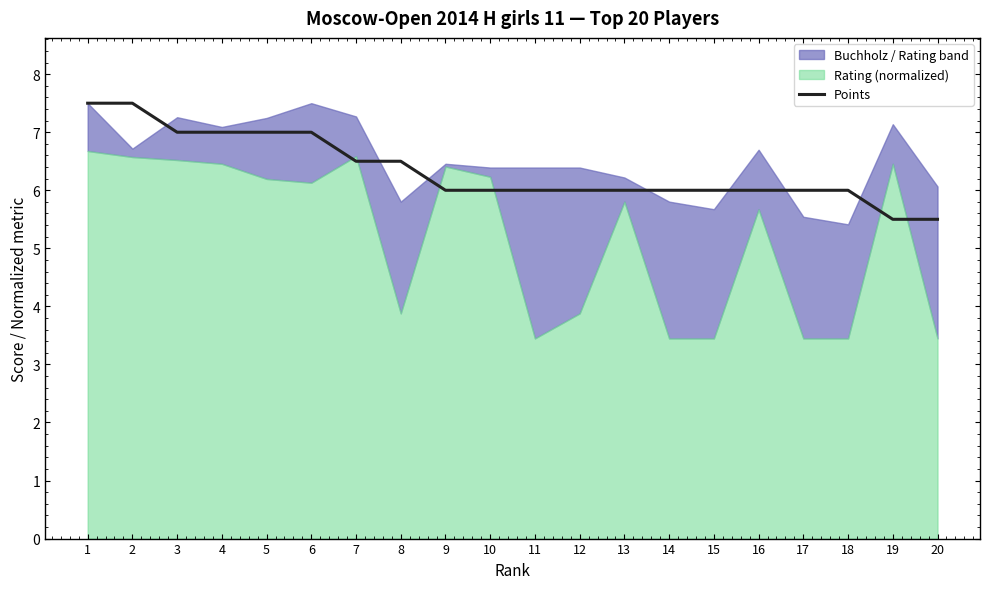

What is the difference between the second highest and minimum values?

2.0